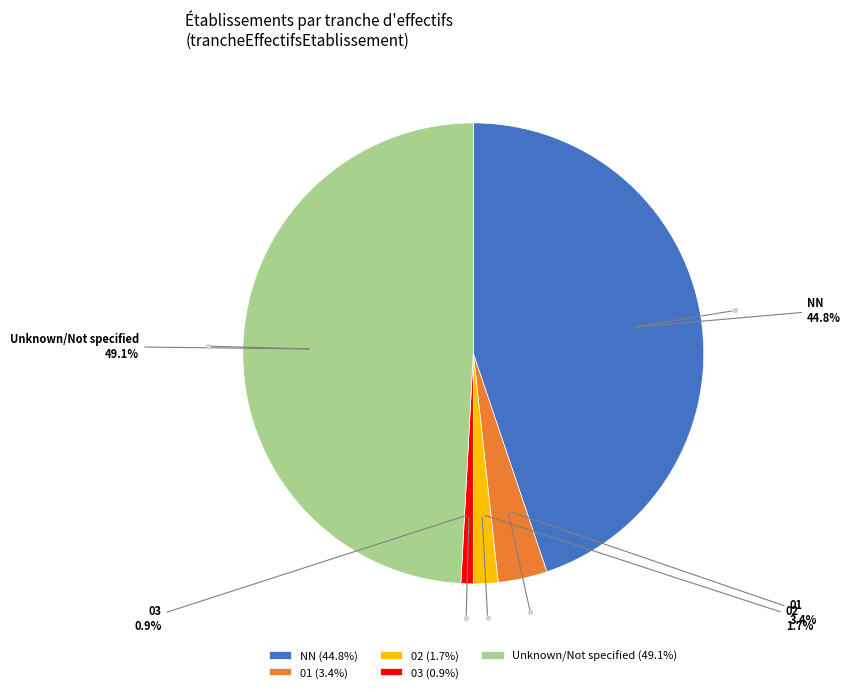

To the nearest percent, what is the difference between the largest and smallest slice percentages?

48%